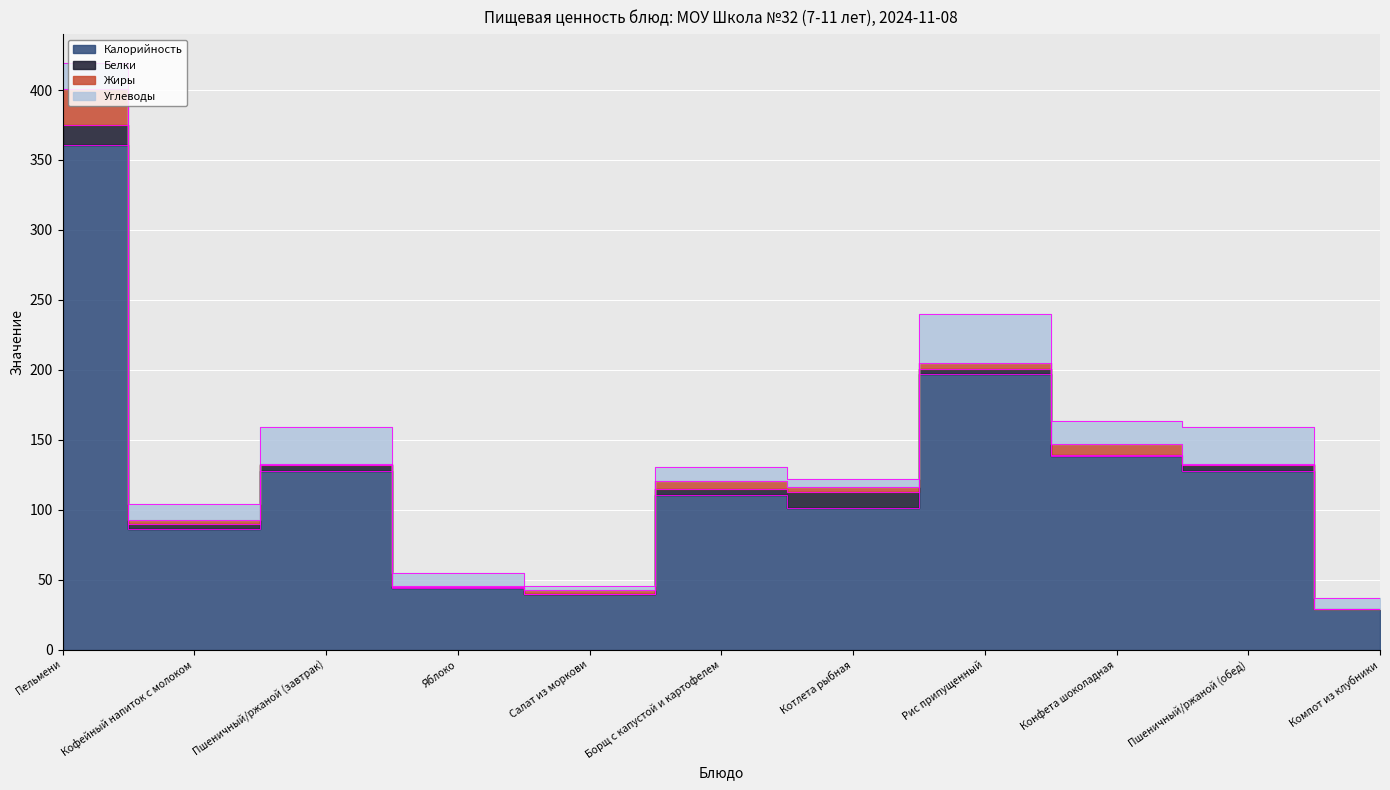

Reading right to left, extract all data points from this chart.

Калорийность: 29.3	128.0	138.5	196.8	101.0	110.4	39.5	44.4	128.0	86.0	360.8
Белки: 0.1	4.3	0.8	3.5	11.5	4.7	0.3	0.4	4.3	3.9	14.1
Жиры: 0.0	0.5	7.7	4.8	3.7	5.7	3.0	0.4	0.5	2.9	25.6
Углеводы: 7.2	26.4	16.4	35.0	5.5	10.1	2.7	9.8	26.4	11.2	18.5